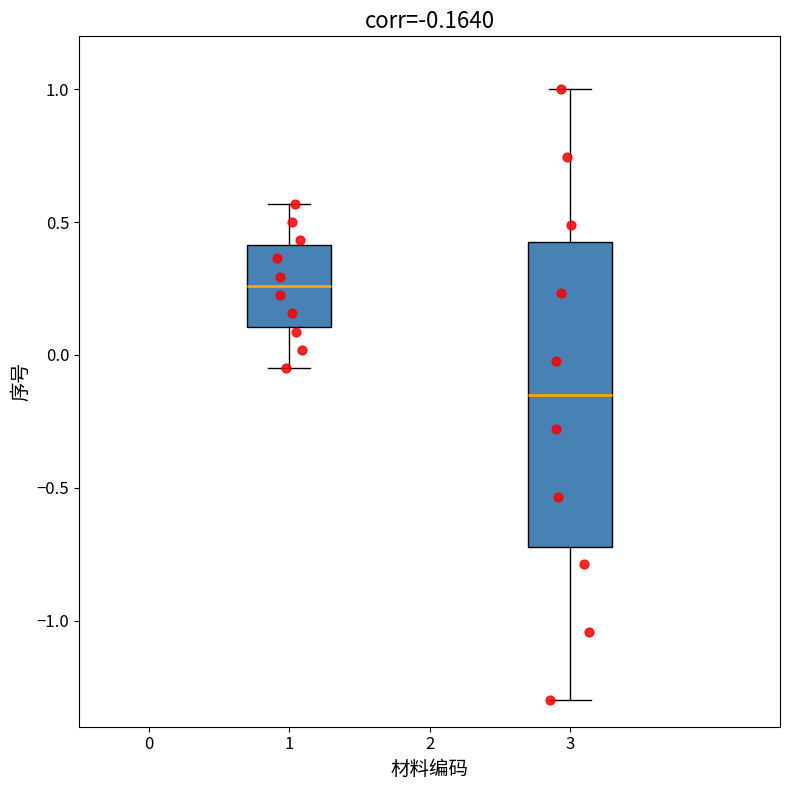

Comparing the boxes themselves (not the whiskers), which one is the tallest?

3